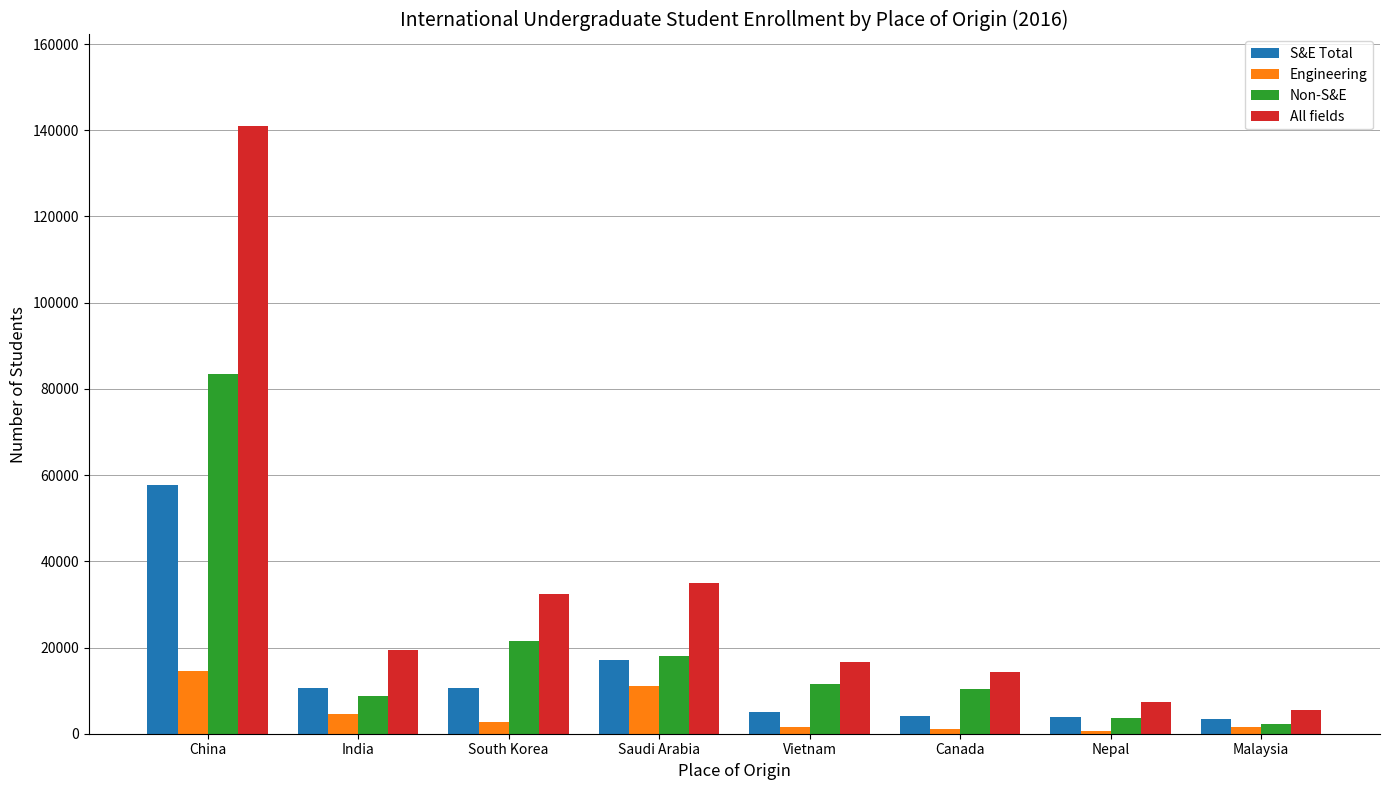

What is the average value of the Non-S&E series?

19939